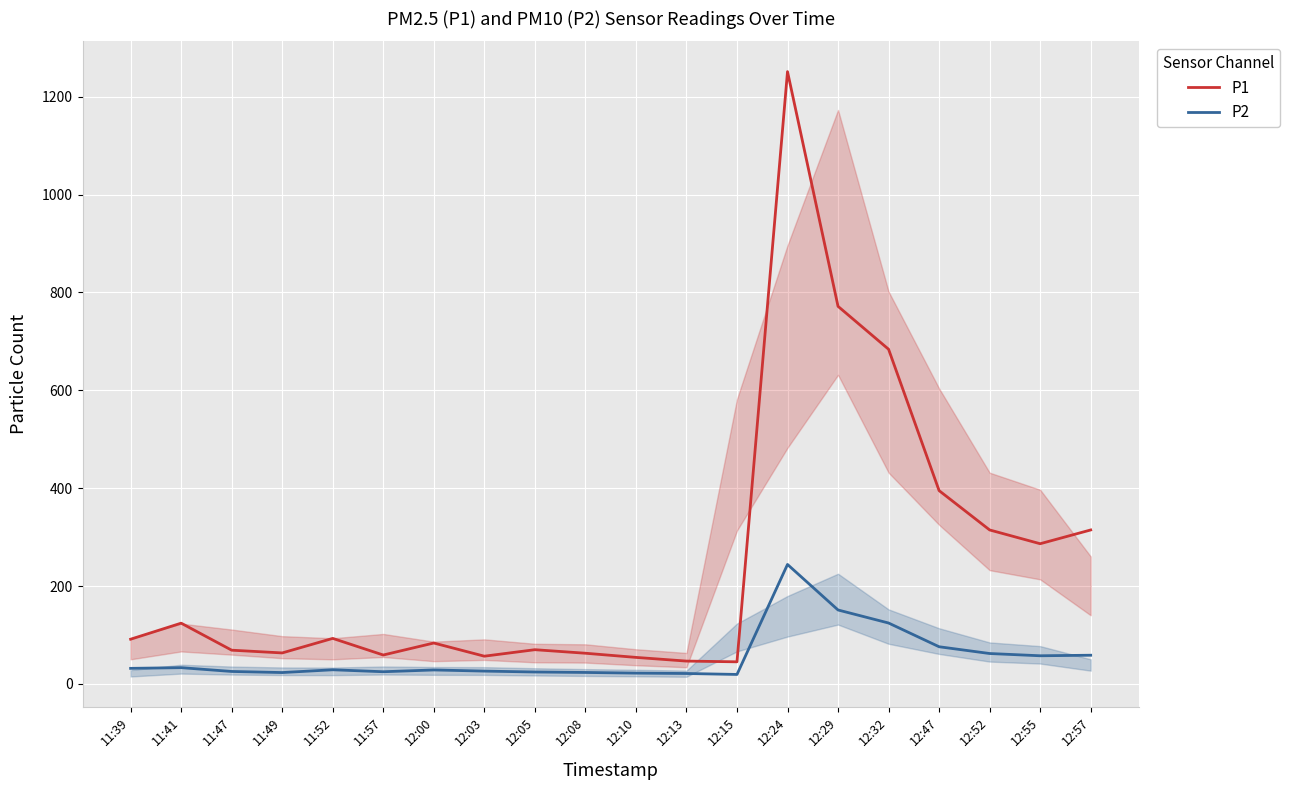

Count the number of categories in the chart.

20